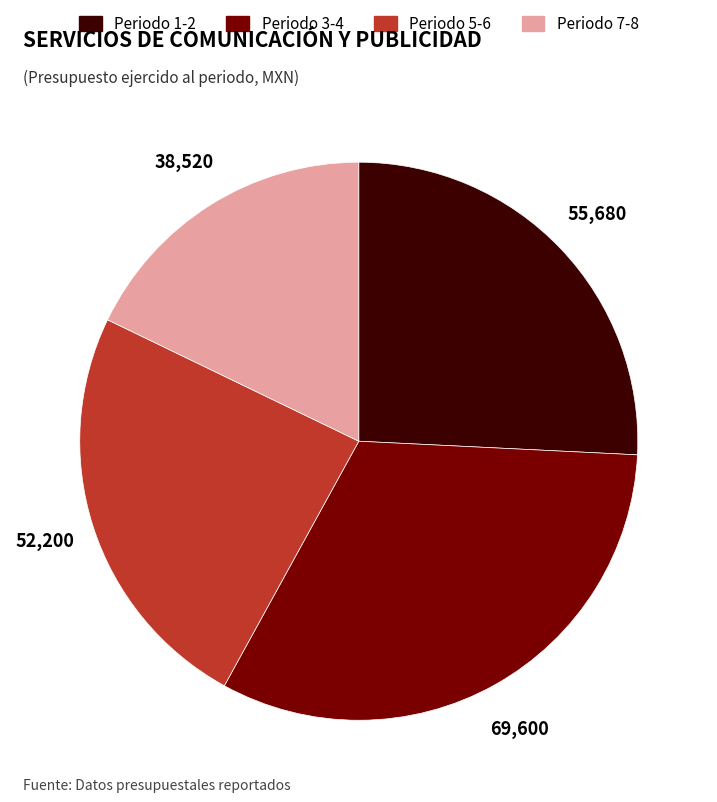

How many slices are in this pie chart?

4